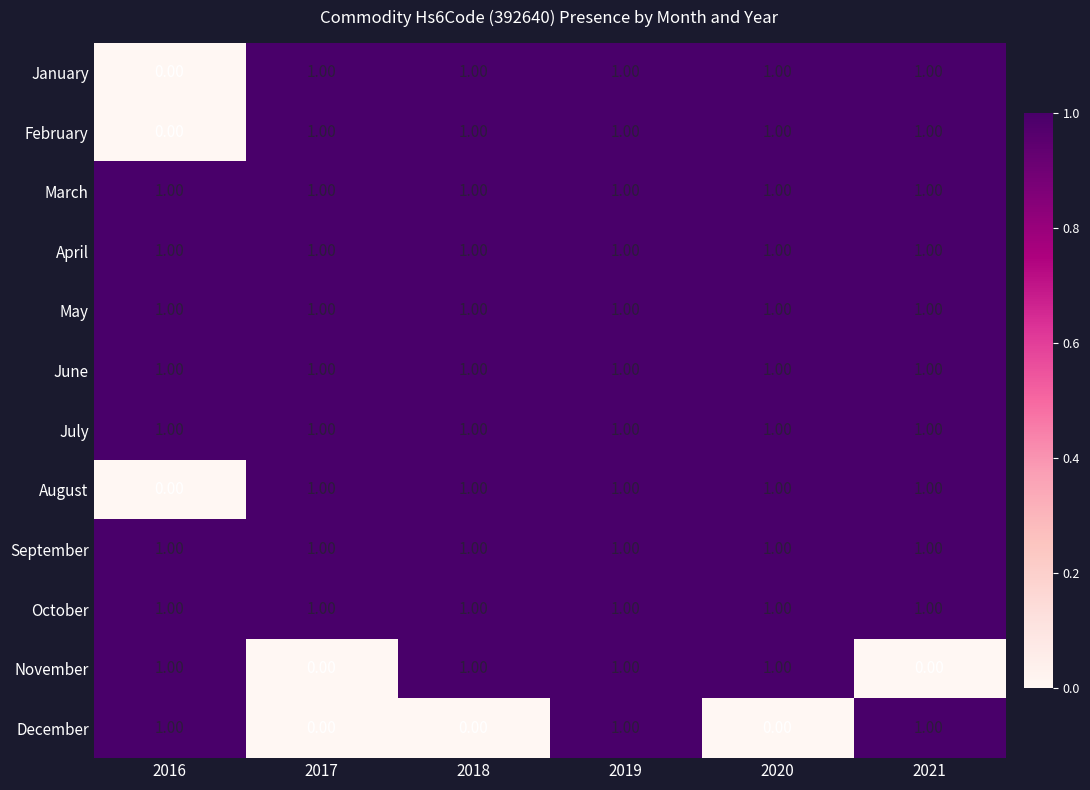

What is the total value across all series at 2017?

10